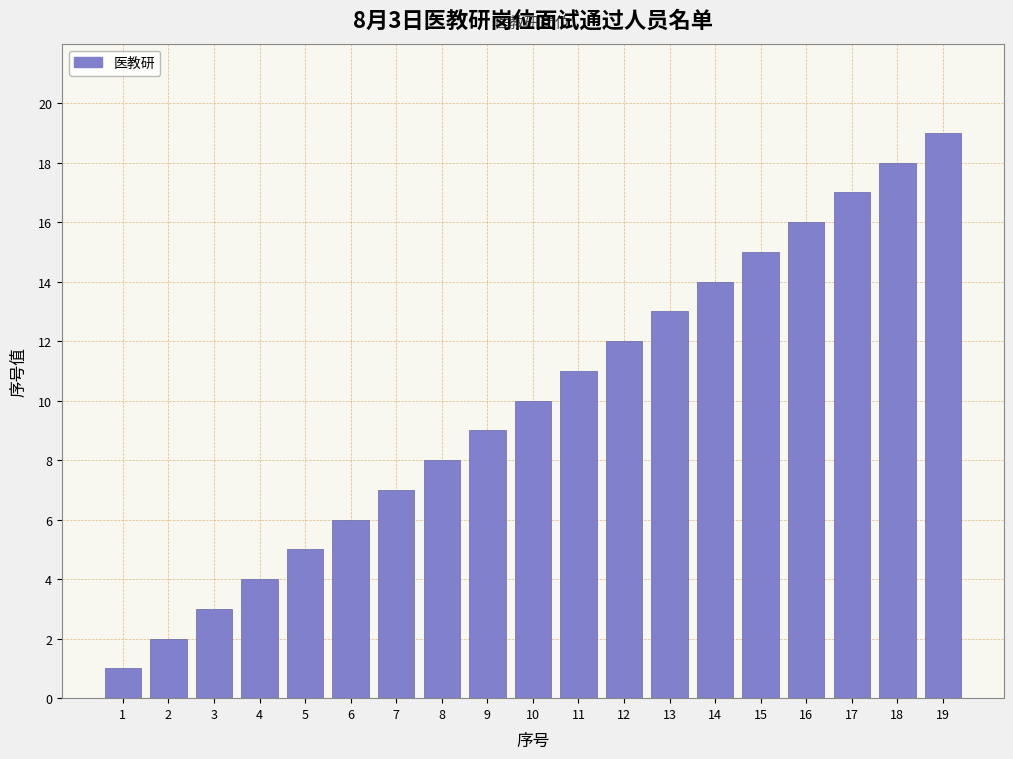

Approximately how many times larger is the value at 13 compared to 10?

1.3